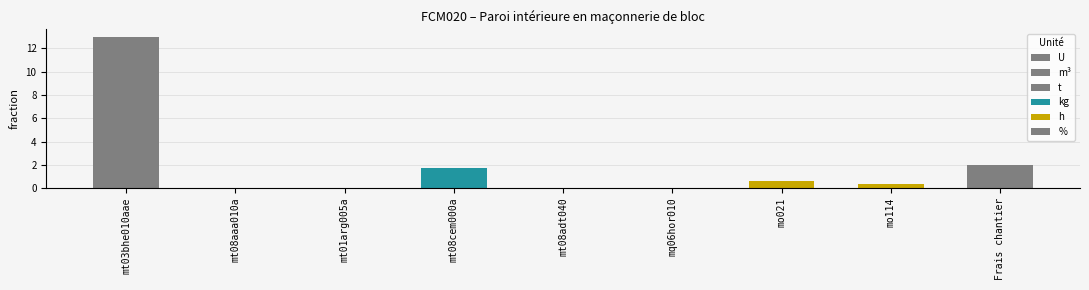

List the labels in order of value, smallest first.

mt08aaa010a, mq06hor010, mt01arg005a, mt08adt040, mo114, mo021, mt08cem000a, Frais chantier, mt03bhe010aae